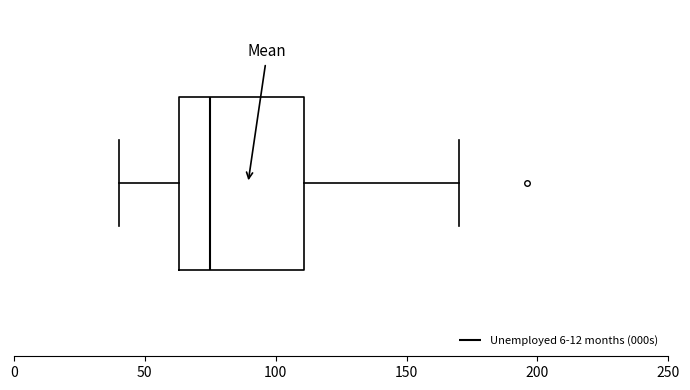

Transcribe this box plot: give where the median line is, the range the box spans, and where the two whiskers end, as read against the x-axis. The values are not printed on the chart, so give them approximately, as read against the axis.

median 75, box 65 to 110, whiskers 40 to 170